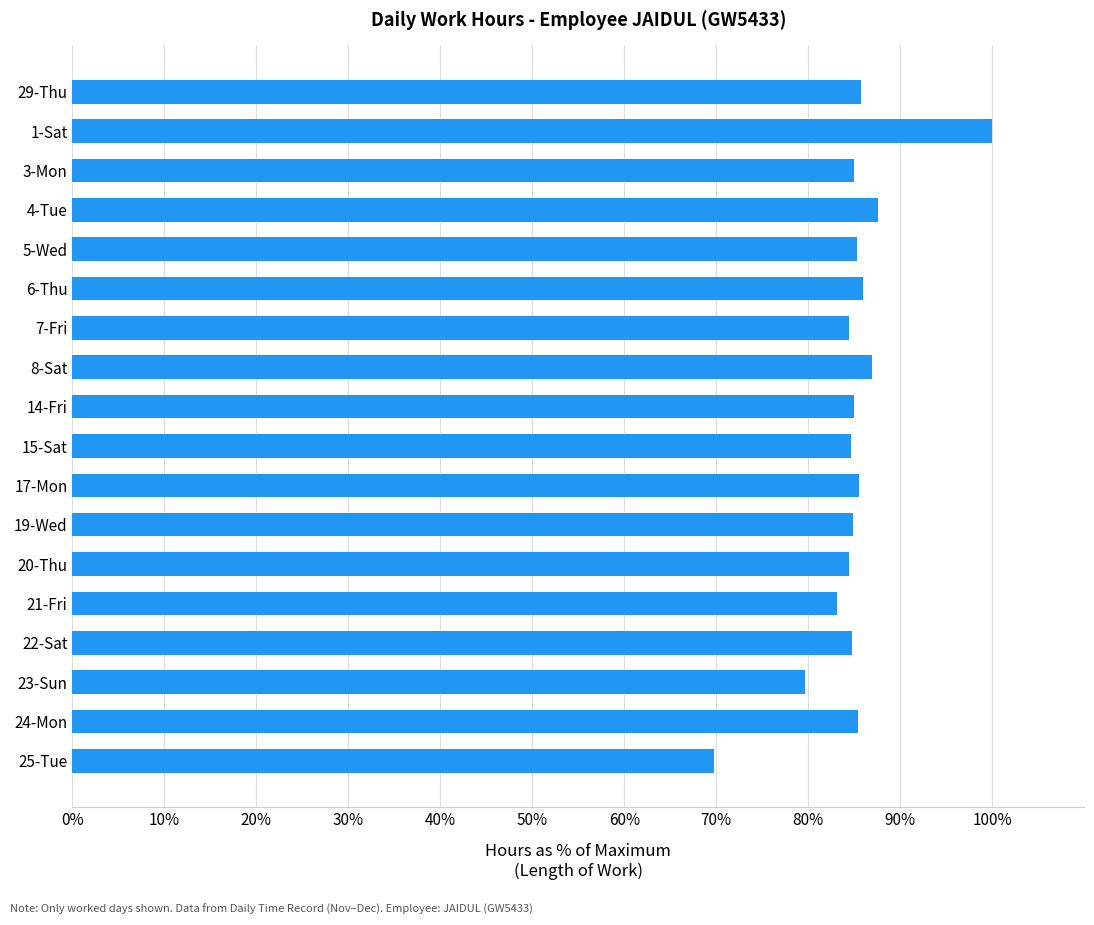

Is it true that the value at 20-Thu is 84.5?

True